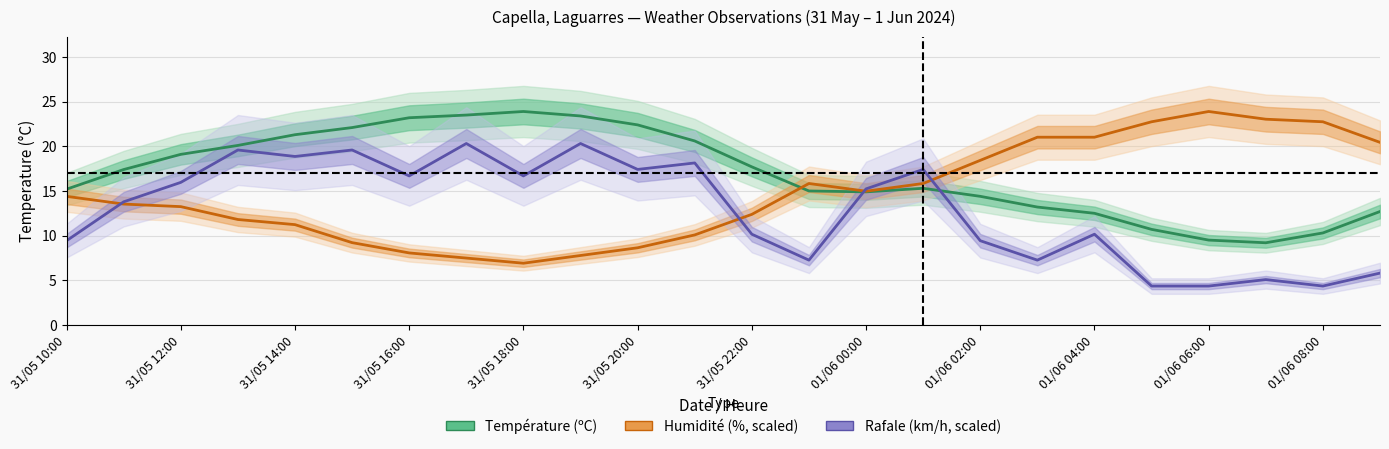

Which series has the largest range (max minus min)?

Humidité (%, scaled)